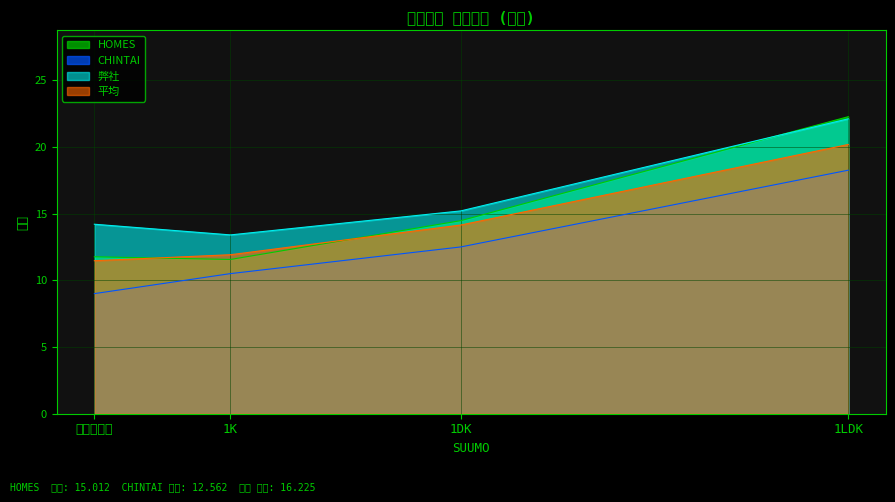

Which series has the widest spread of values?

HOMES